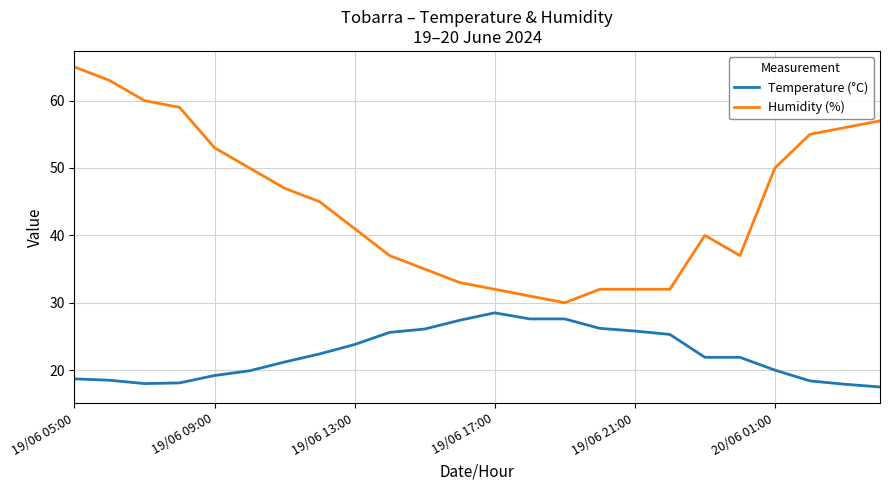

Which series has the largest range (max minus min)?

Humidity (%)